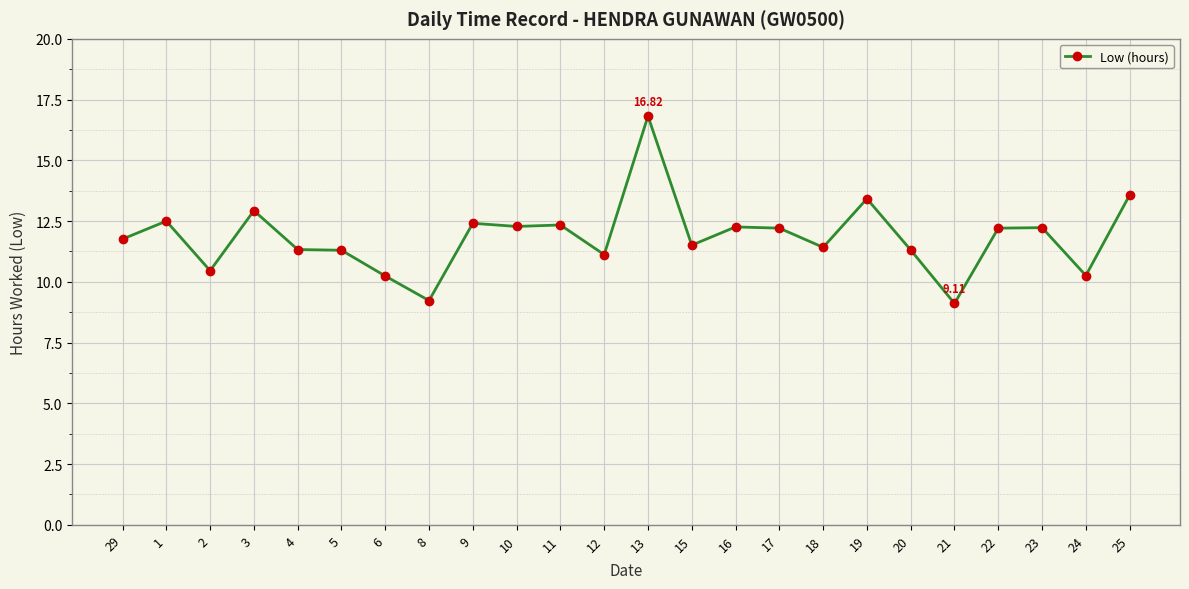

What is the sum of all values?

284.2